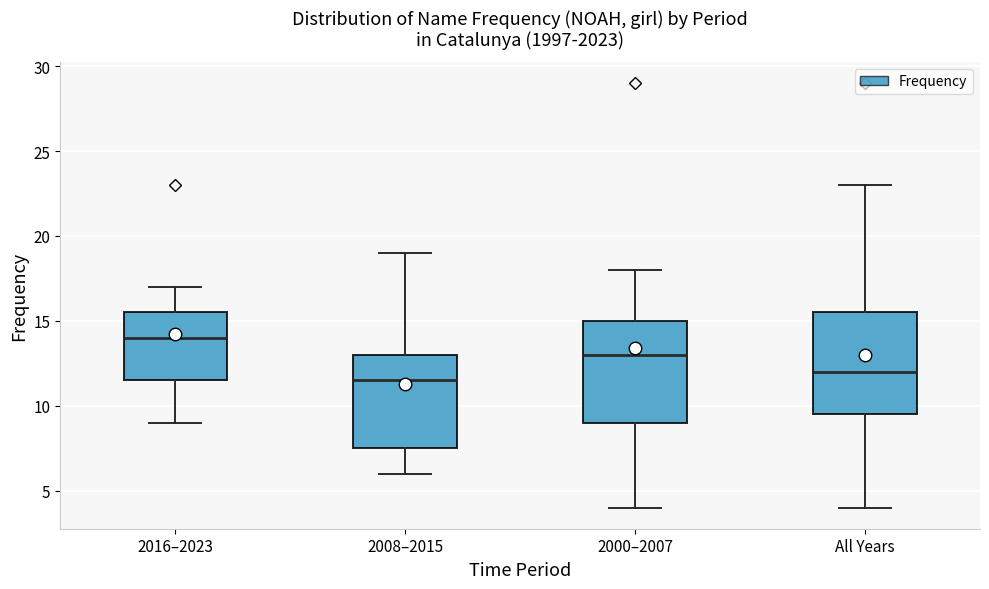

Which box's median line is the highest?

2016–2023